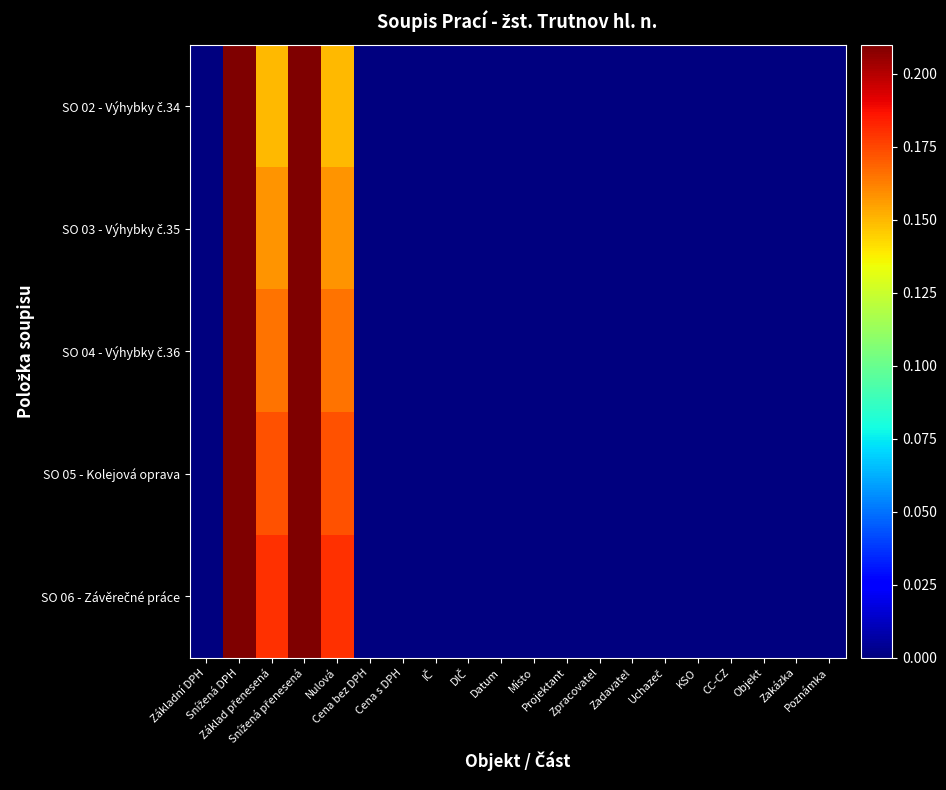

At which category is the sum across all series the highest?

Snížená DPH